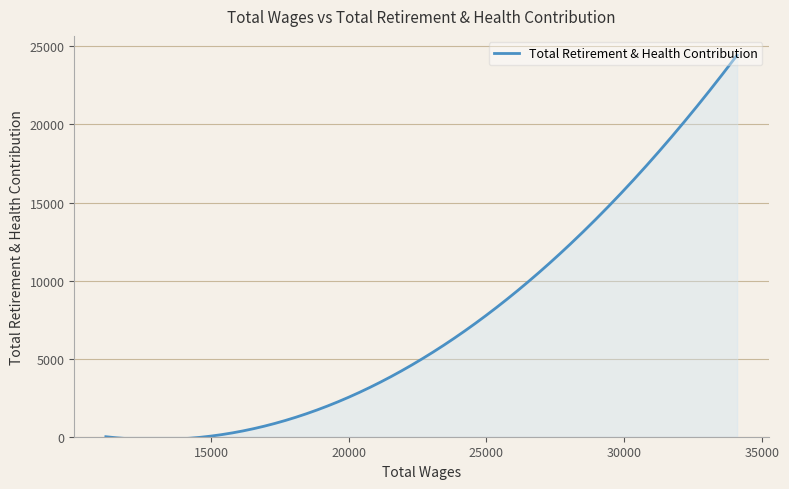

How many lines are shown in the chart?

1